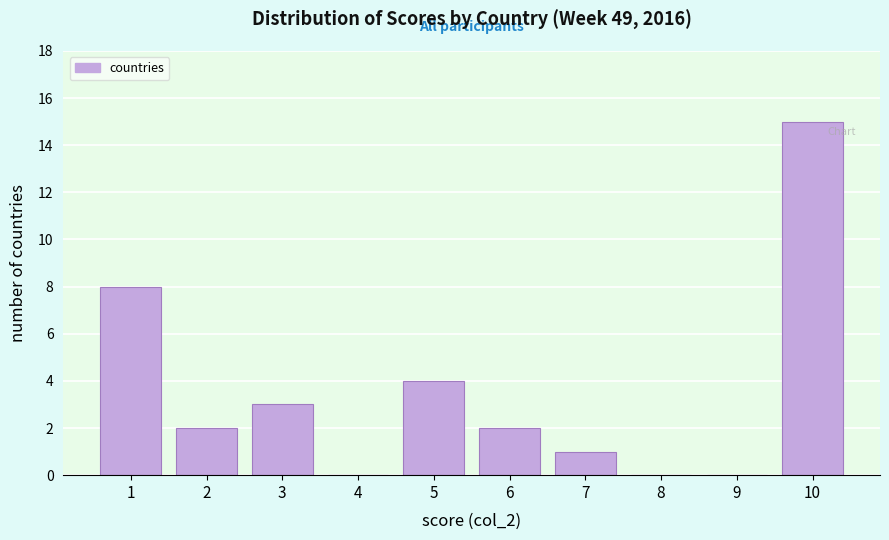

Reading left to right, transcribe all the data shown in this chart.

1=8	2=2	3=3	4=0	5=4	6=2	7=1	8=0	9=0	10=15